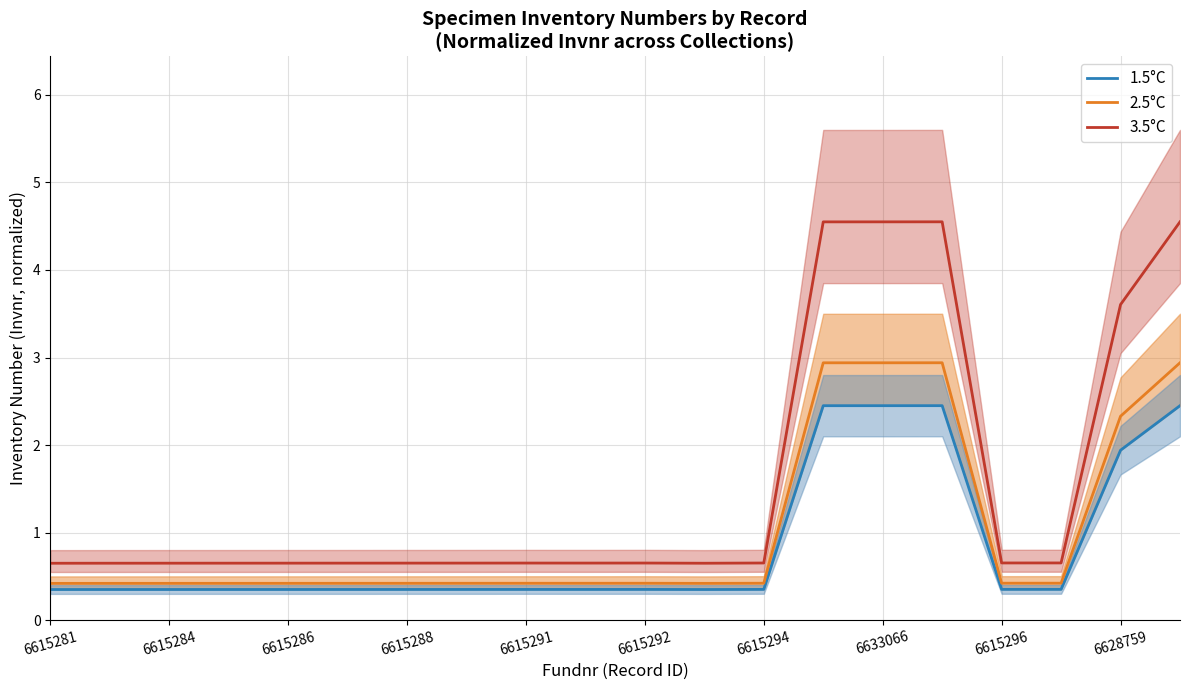

True or false: 3.5°C has a value of 1.4 at 6628759.

False